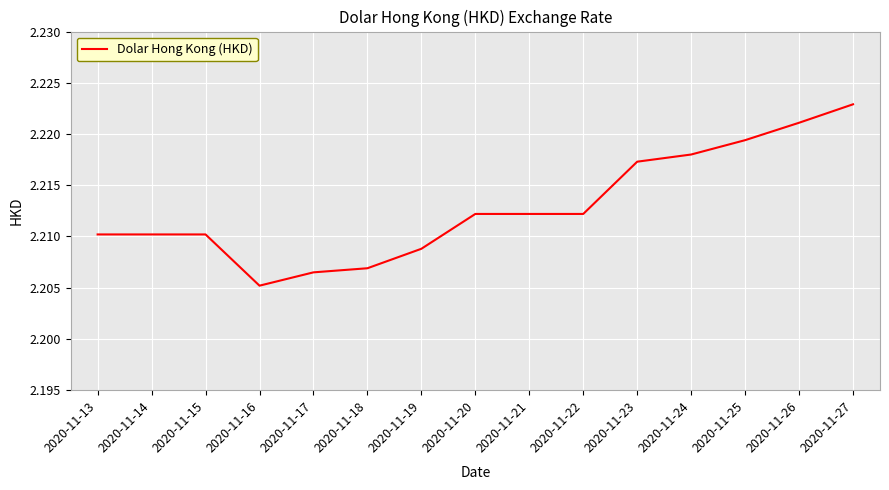

How many lines are shown in the chart?

1